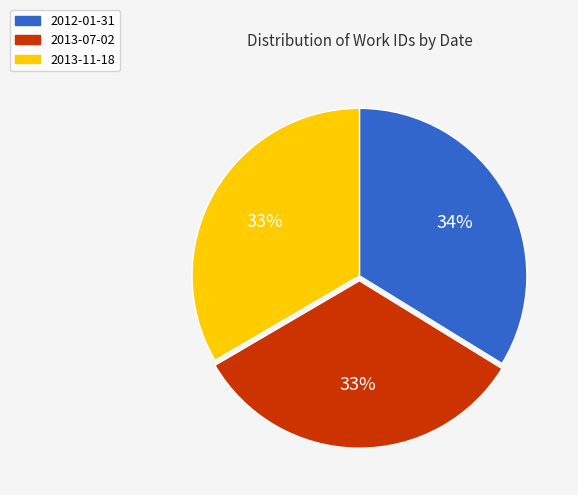

To the nearest percent, what is the difference between the largest and smallest slice percentages?

1%